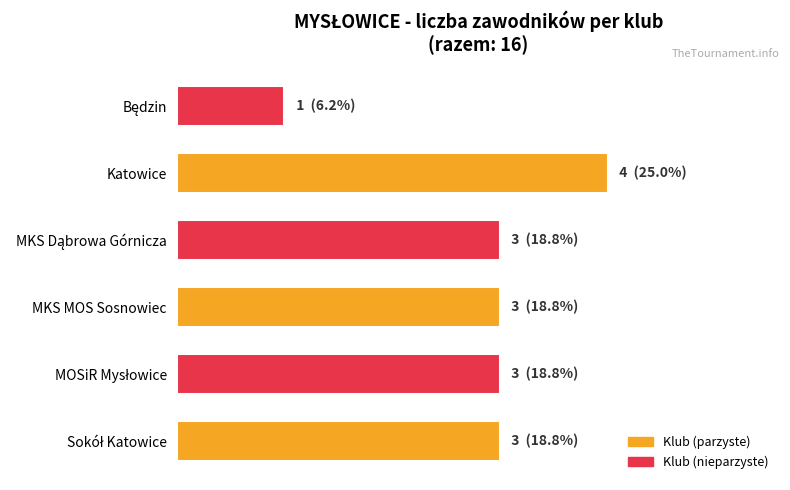

Count the values in the range 3 to 4.

5